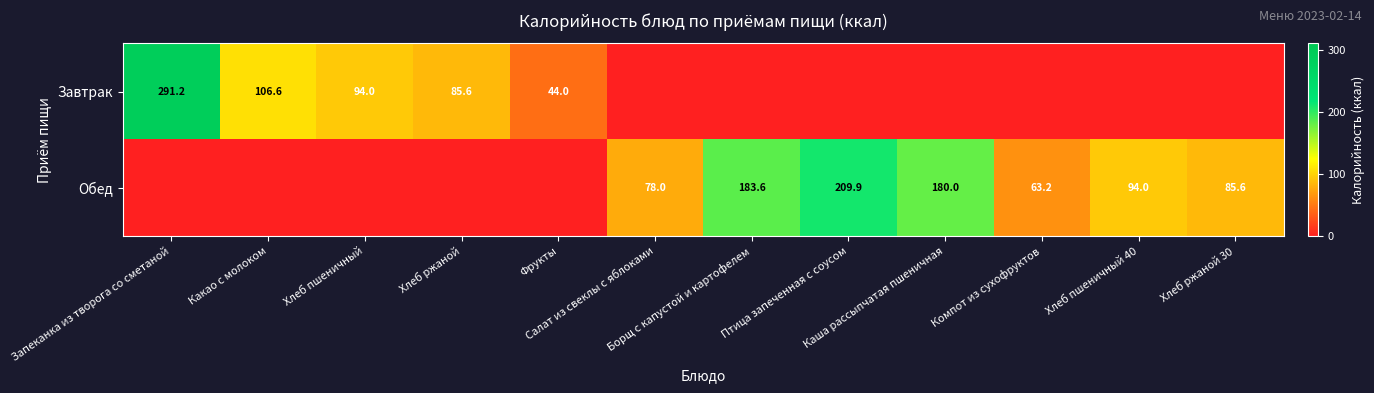

How many distinct data groups are displayed?

2